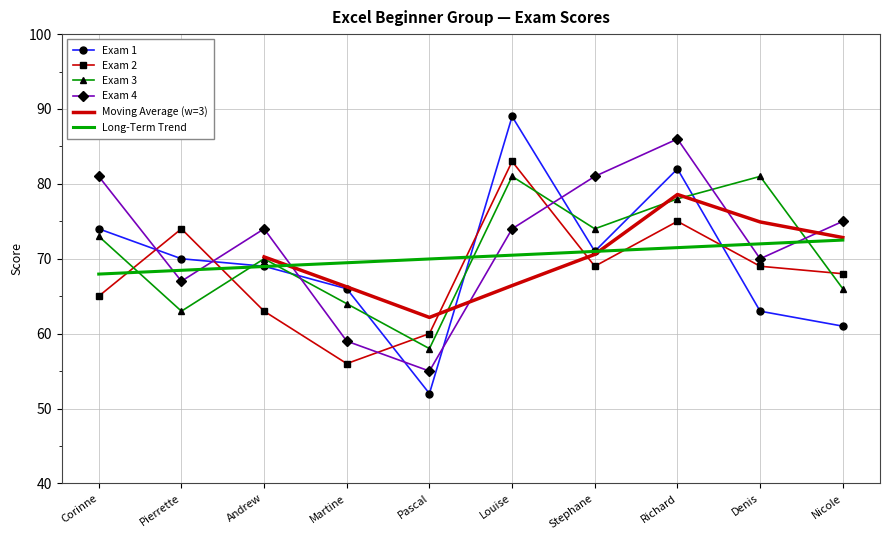

Reading right to left, transcribe all the data shown in this chart.

Exam 1: 61	63	82	71	89	52	66	69	70	74
Exam 2: 68	69	75	69	83	60	56	63	74	65
Exam 3: 66	81	78	74	81	58	64	70	63	73
Exam 4: 75	70	86	81	74	55	59	74	67	81